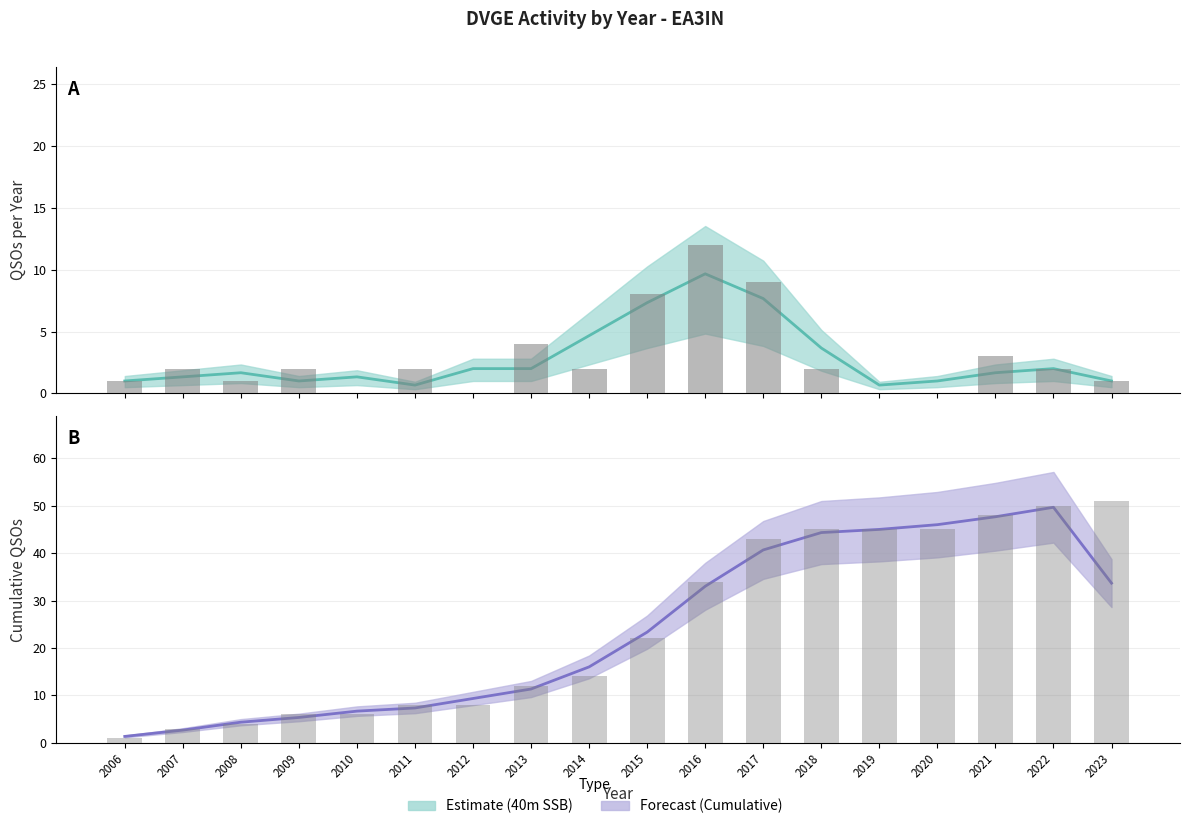

List the labels in order of value, largest first.

2016, 2017, 2015, 2013, 2021, 2007, 2009, 2011, 2014, 2018, 2022, 2006, 2008, 2023, 2010, 2012, 2019, 2020